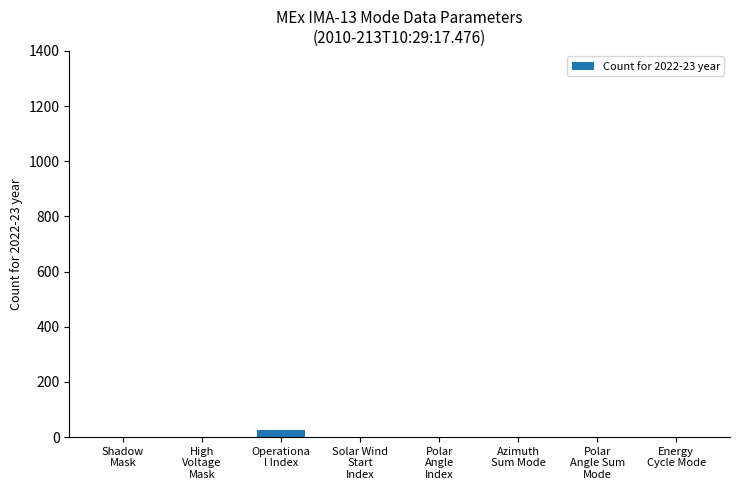

True or false: the data shows 0 at Shadow
Mask.

True